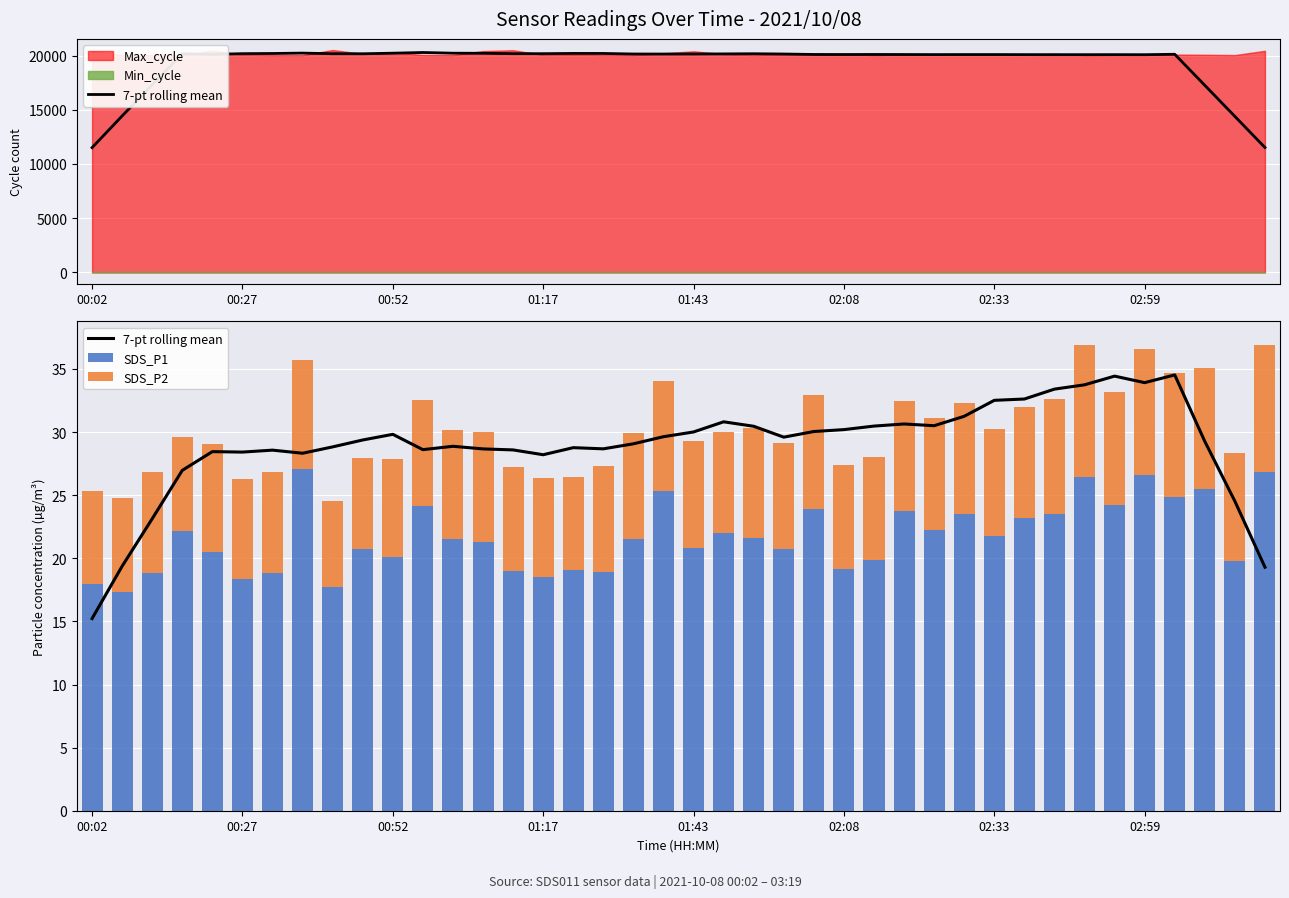

What is the approximate value of SDS_P1 at 02:08?

19.1